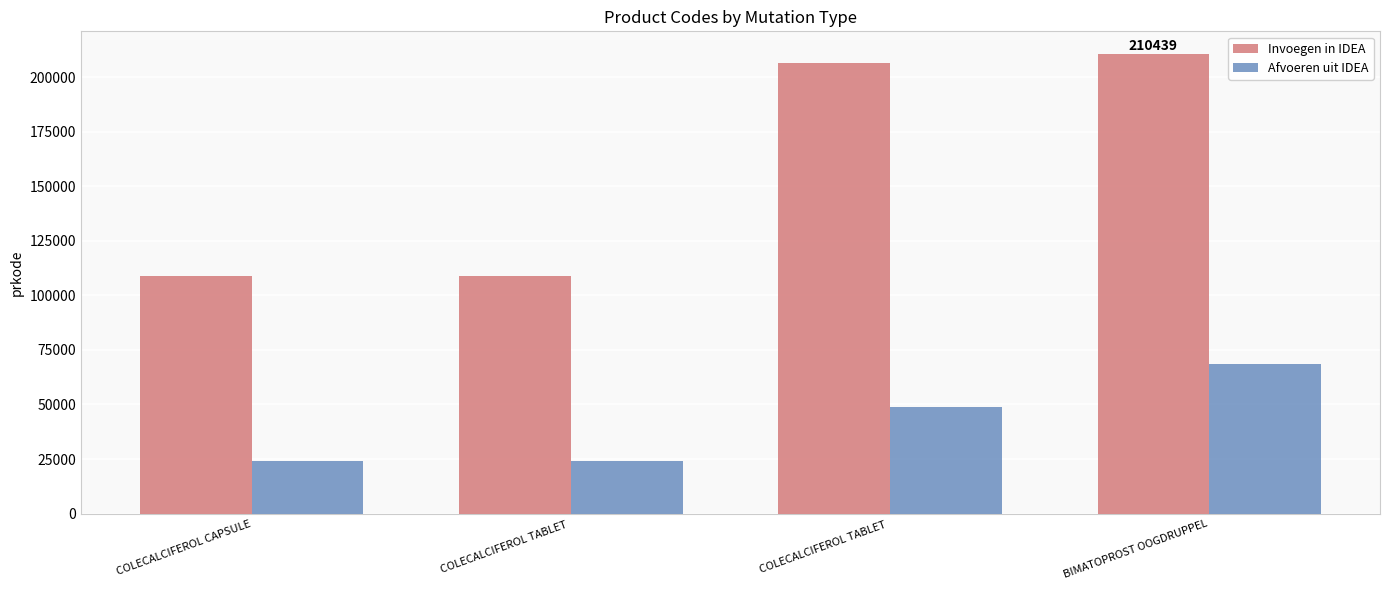

What is the total value across all series at COLECALCIFEROL CAPSULE?

133107